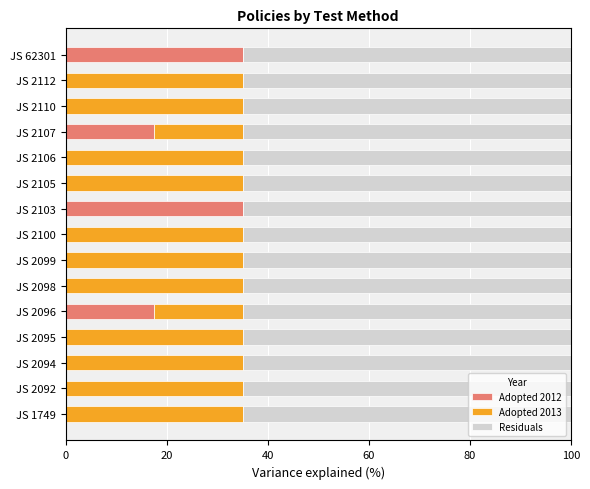

What is the sum of all Adopted 2012 values?

105.0